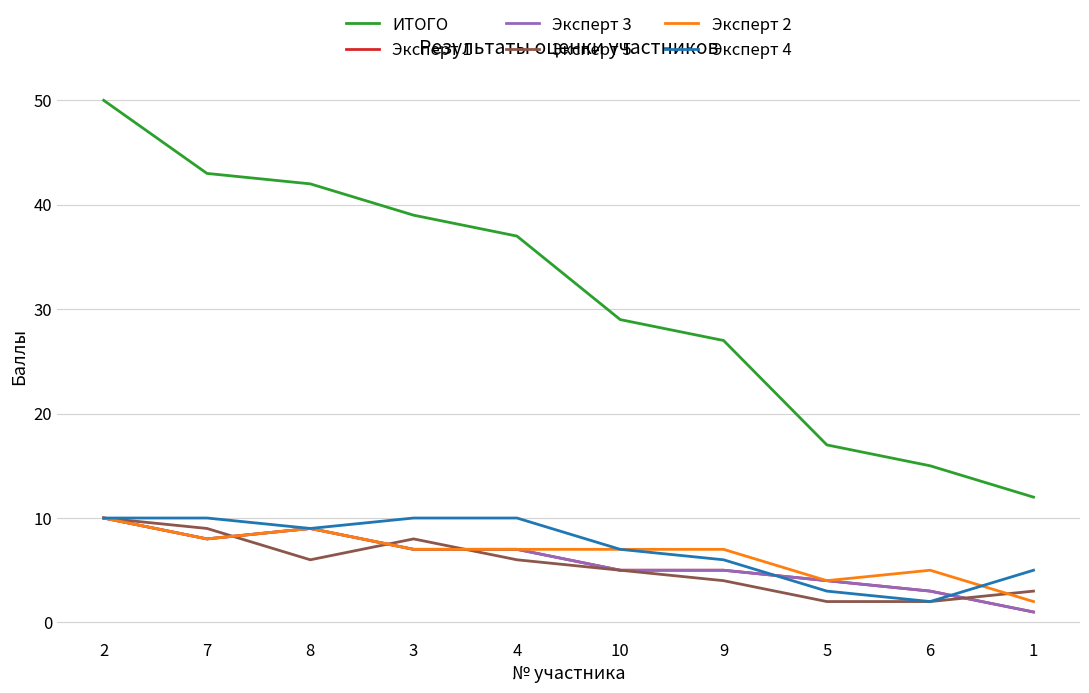

What is the label of the 10th point from the left?

1